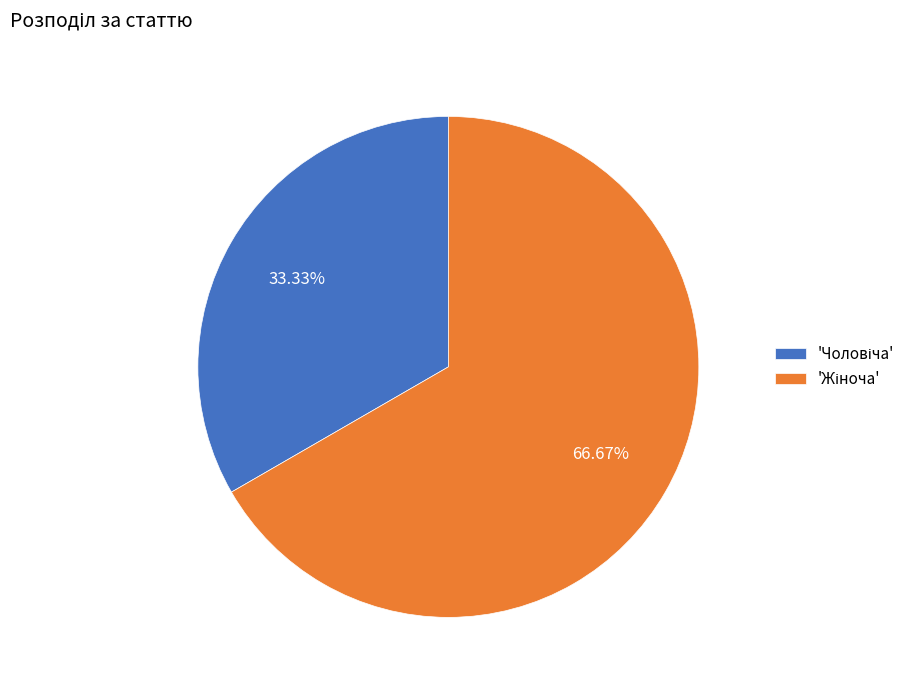

Is there a majority slice in this chart?

Yes